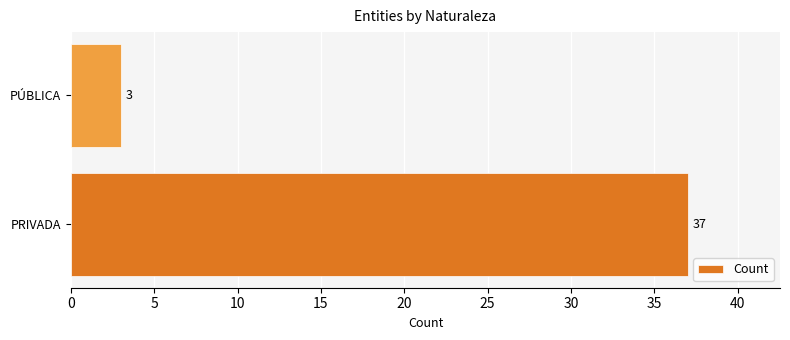

Is it true that the value at PRIVADA is 37?

True